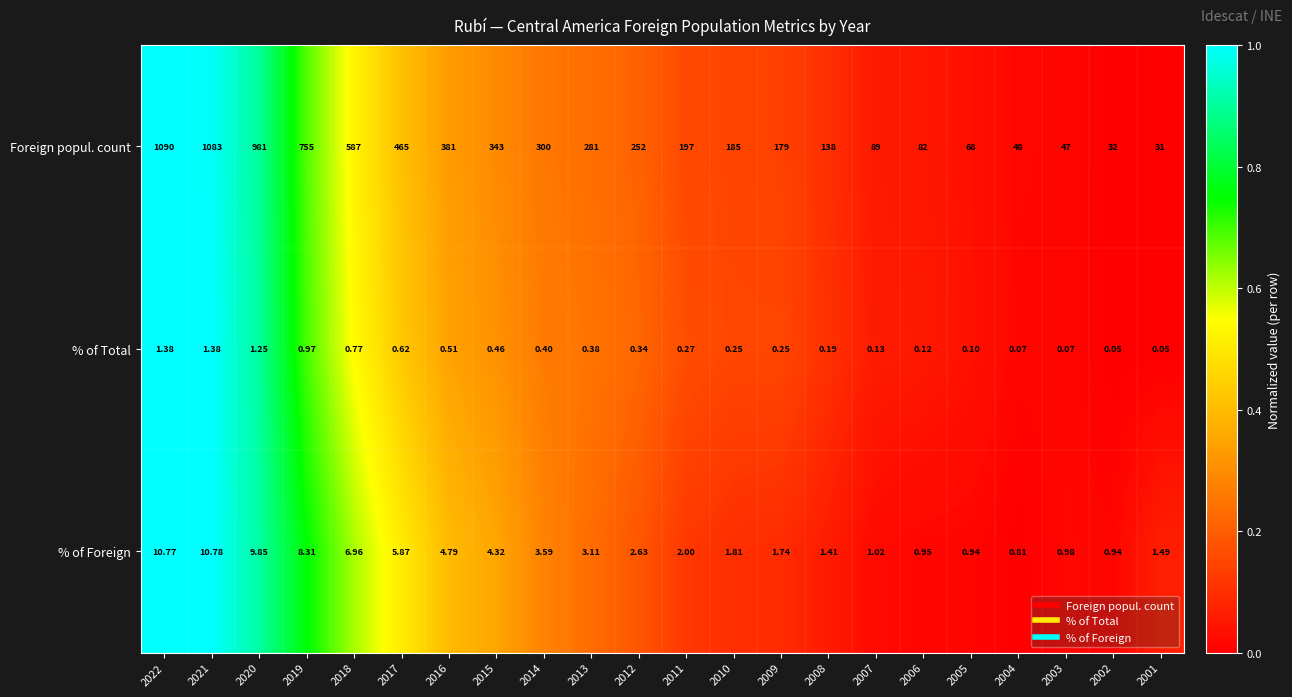

Is the value of % of Total at 2021 greater than the value of % of Foreign at 2004?

Yes